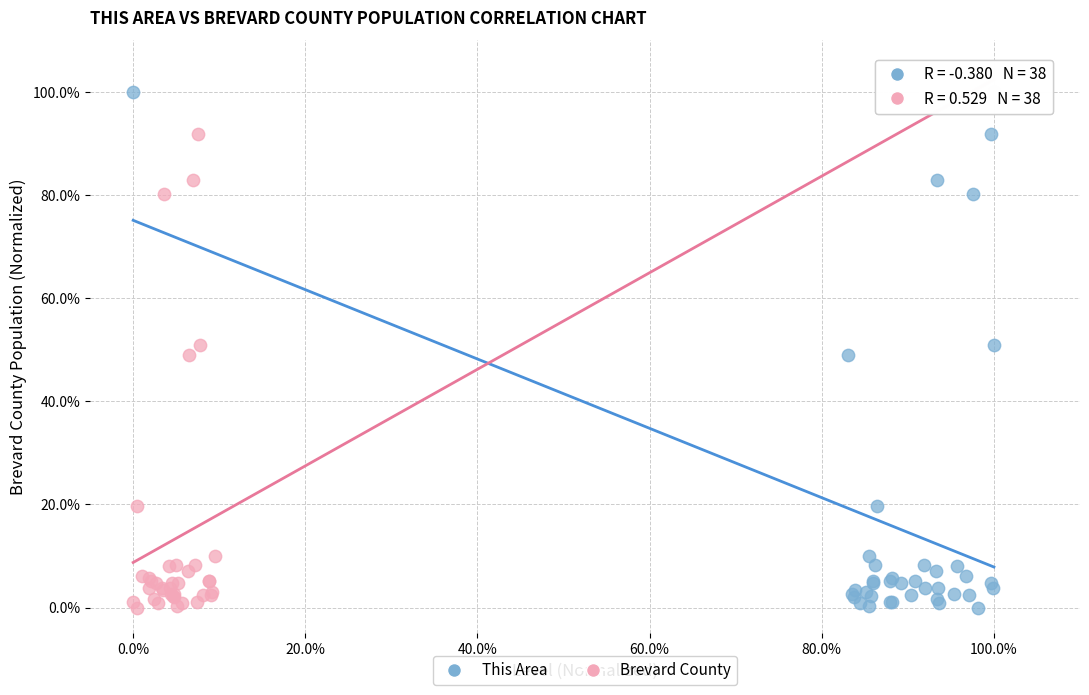

What are all the series names shown in the legend?

This Area, Brevard County